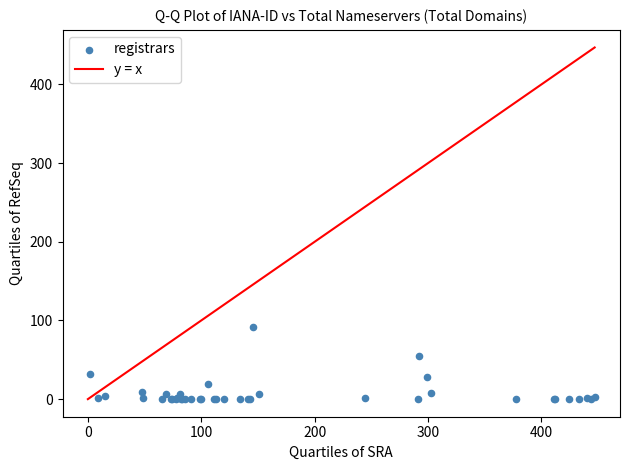

What Y value in the scatter plot is closest to 46?

55